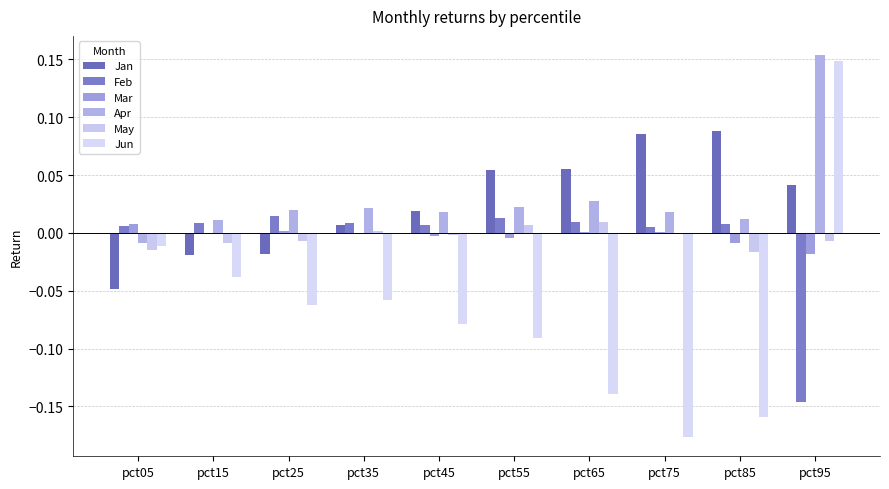

List the series in order of their peak value, highest first.

Apr, Jun, Jan, Feb, May, Mar